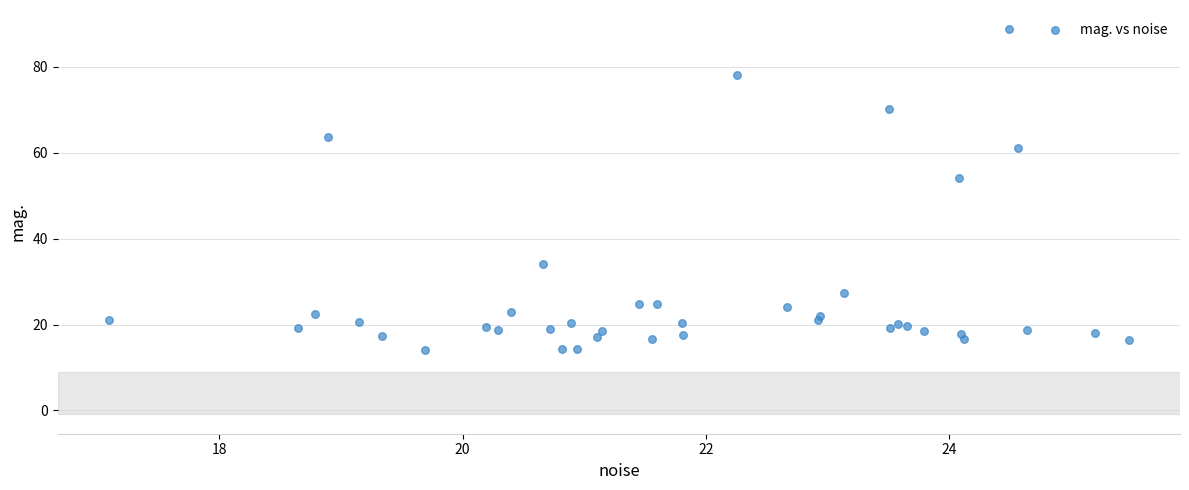

What Y value in the scatter plot is closest to 51?

54.2